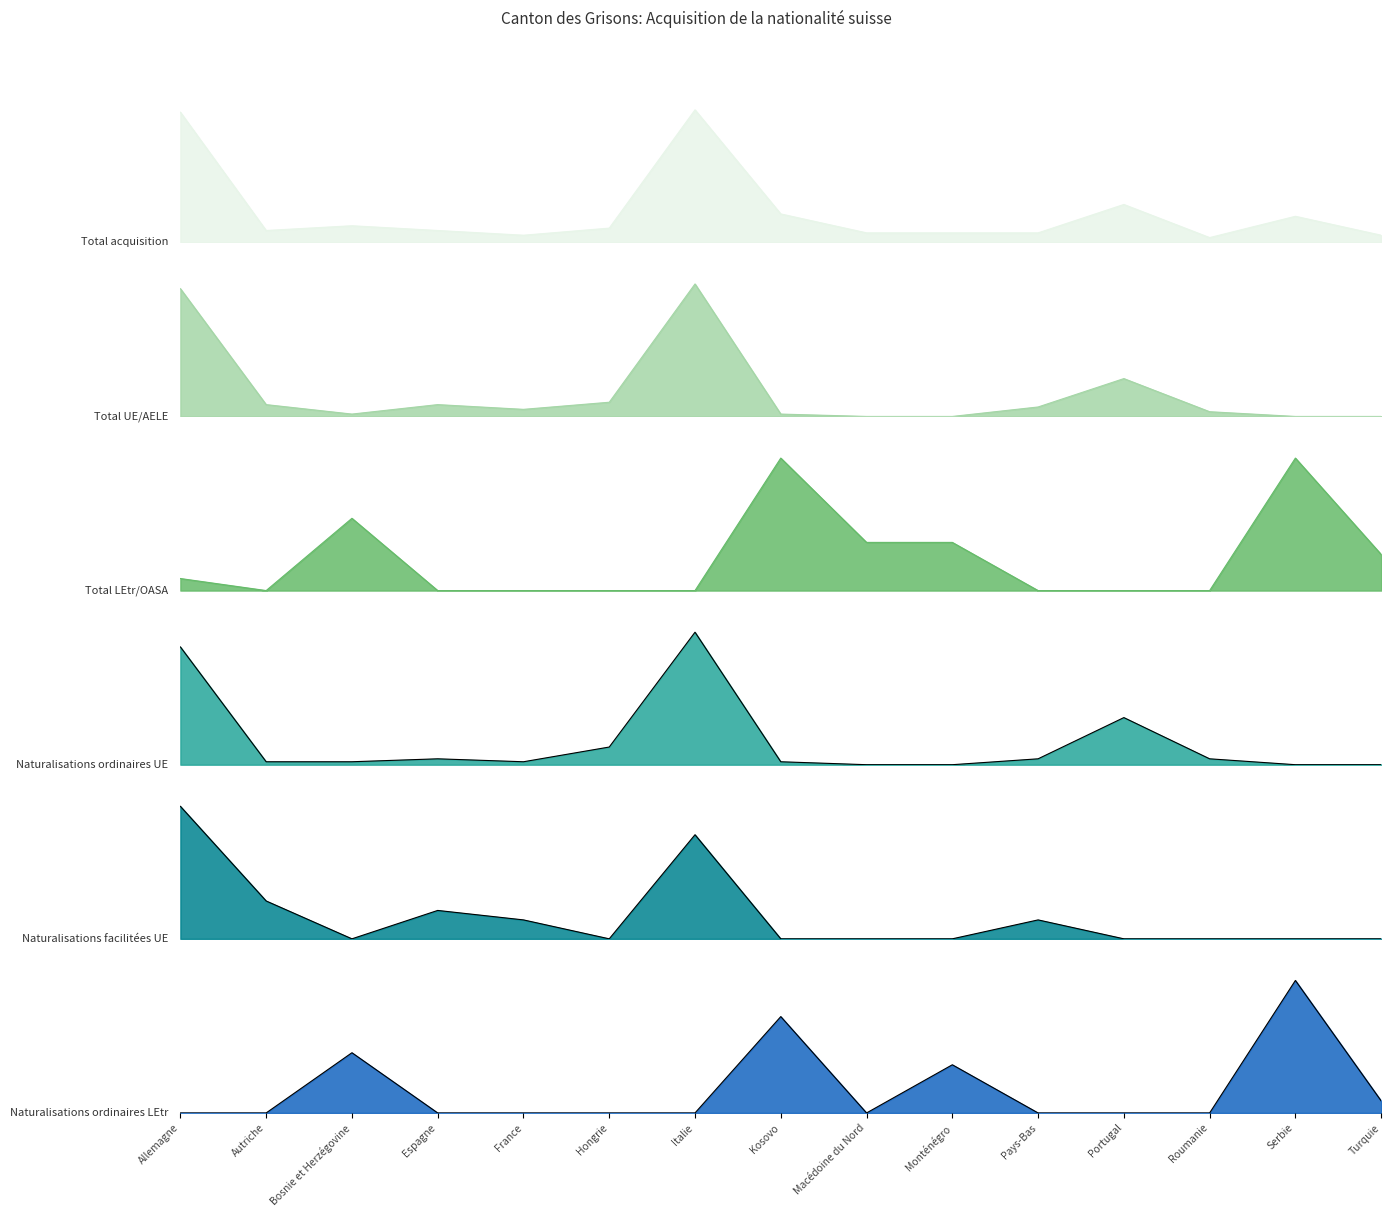

What is the sum of all Naturalisations facilitées UE values?

36